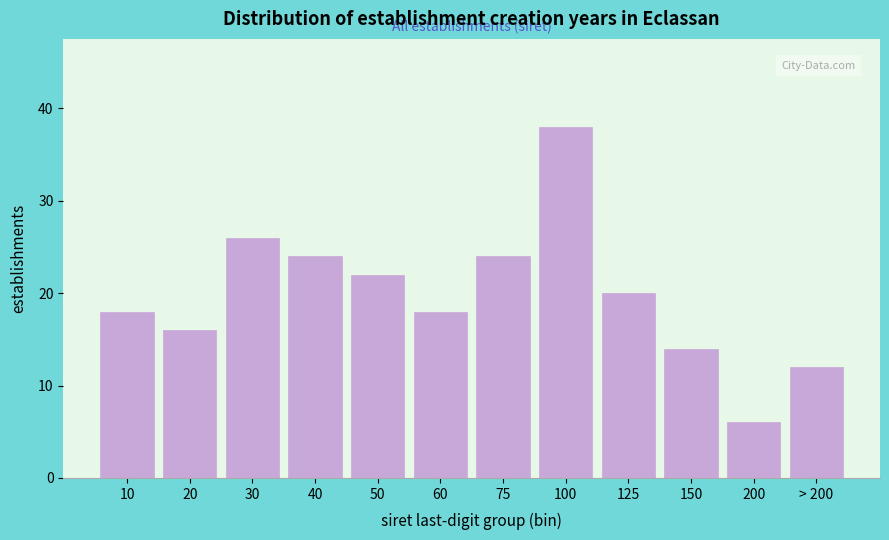

Reading left to right, extract all data points from this chart.

18	16	26	24	22	18	24	38	20	14	6	12